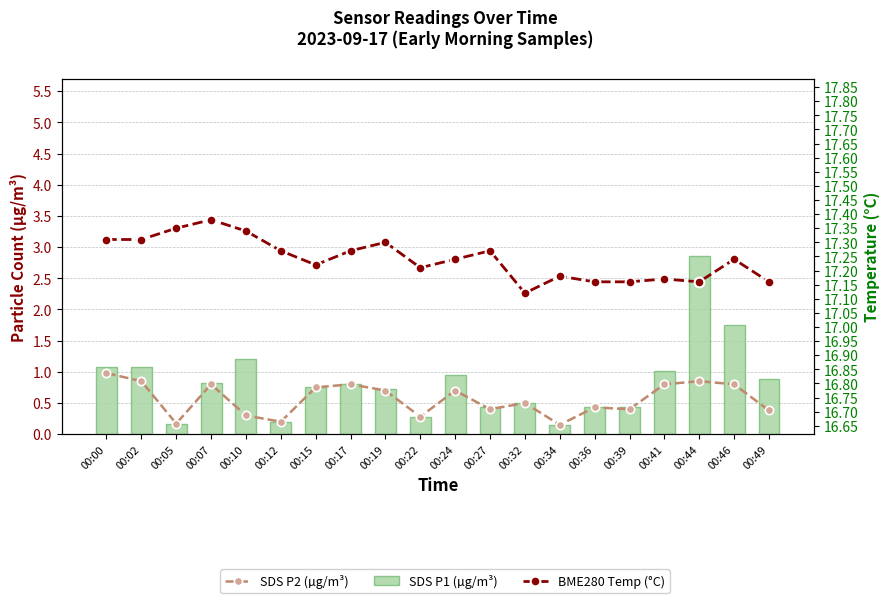

Reading right to left, what are all the values shown in this chart?

SDS P2 (µg/m³): 0.4	0.8	0.8	0.8	0.4	0.4	0.1	0.5	0.4	0.7	0.3	0.7	0.8	0.8	0.2	0.3	0.8	0.2	0.8	1.0
SDS P1 (µg/m³): 0.9	1.8	2.9	1.0	0.4	0.4	0.1	0.5	0.4	0.9	0.3	0.7	0.8	0.8	0.2	1.2	0.8	0.2	1.1	1.1
BME280 Temp (°C): 17.2	17.2	17.2	17.2	17.2	17.2	17.2	17.1	17.3	17.2	17.2	17.3	17.3	17.2	17.3	17.3	17.4	17.4	17.3	17.3